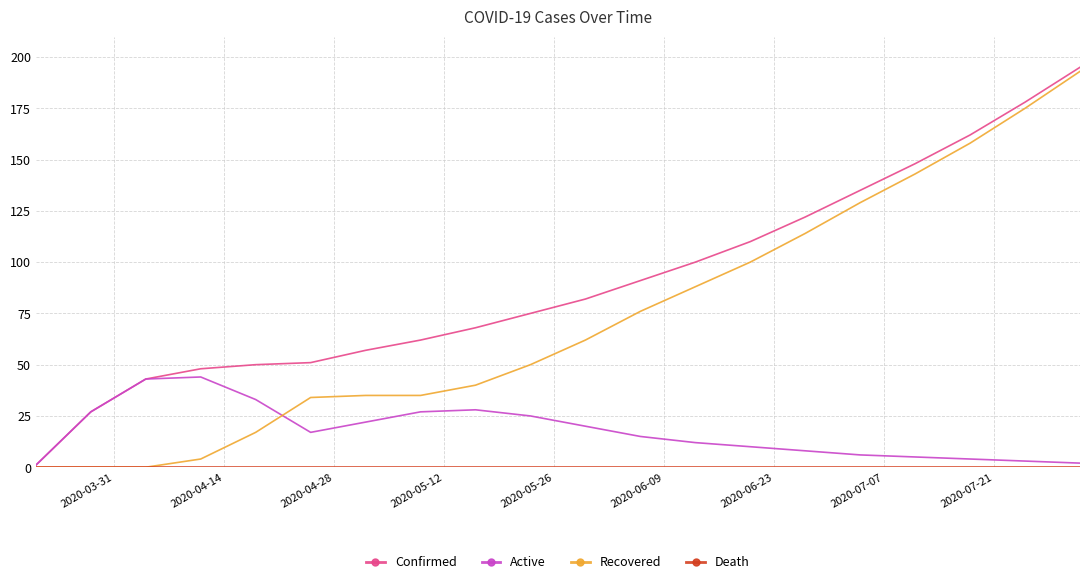

What is the maximum value shown in the chart?

195